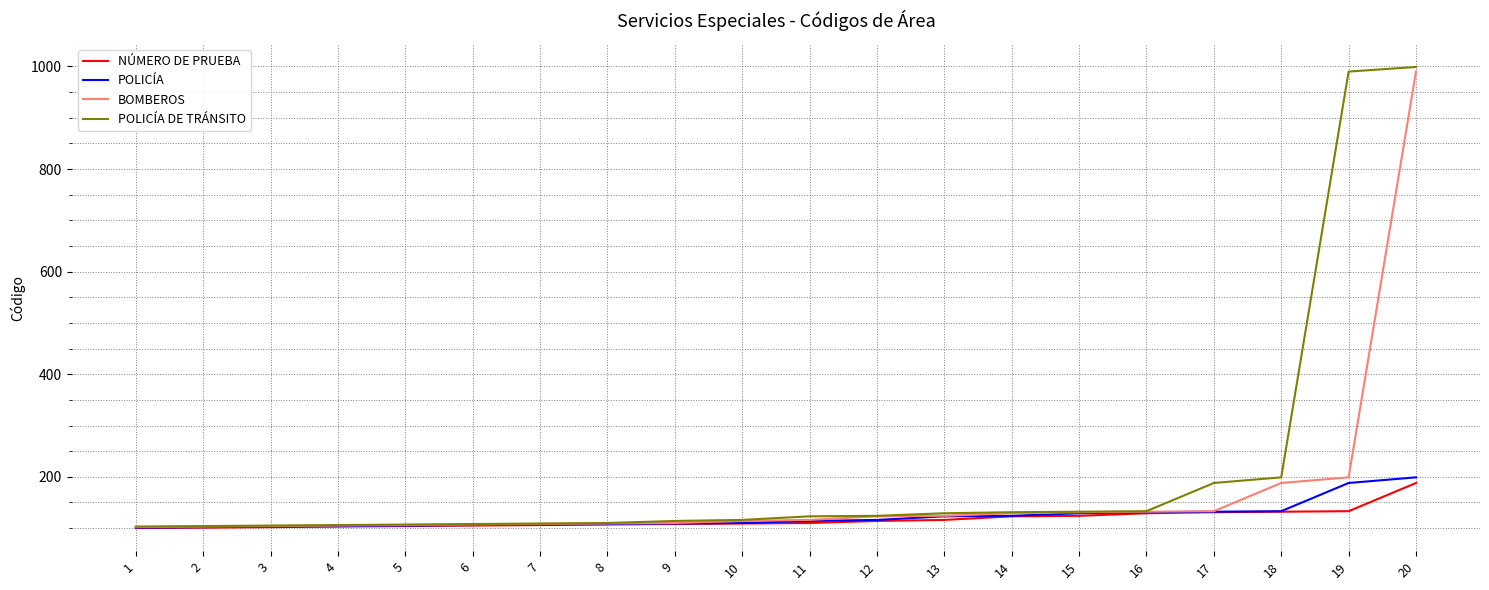

What is the smallest value displayed?

100